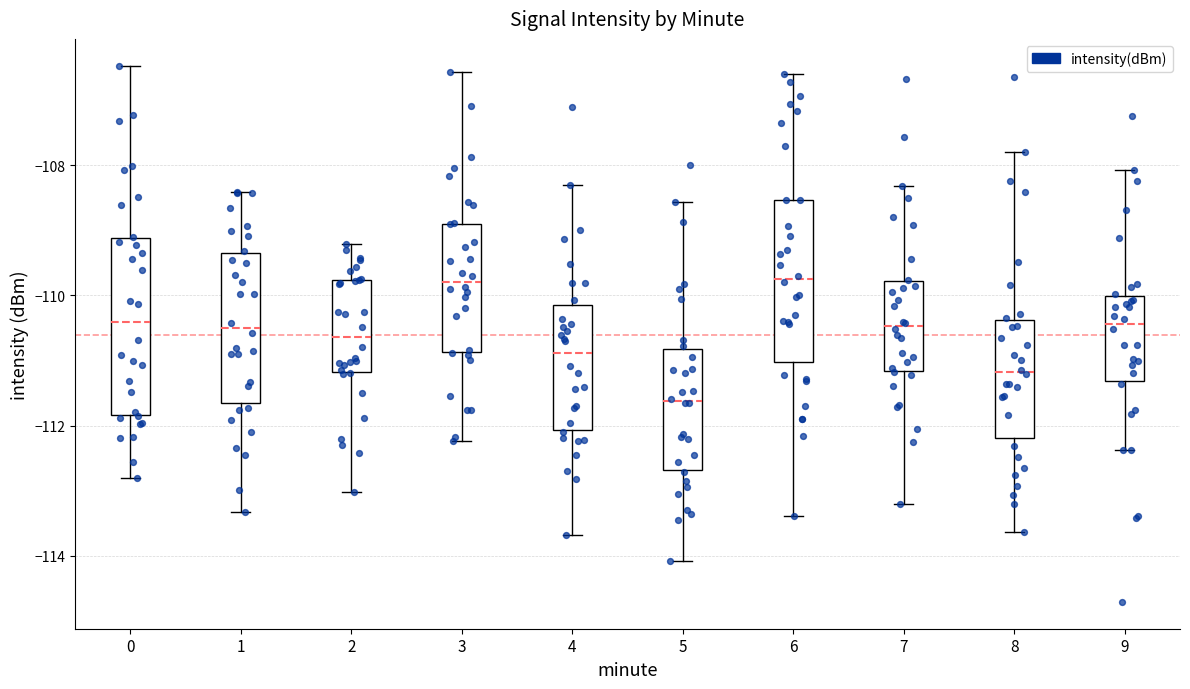

Reading left to right, transcribe this box plot: for each box, give where its median line is, the range the box spans, and where its two whiskers end, as read against the y-axis. The values are not printed on the chart, so give them approximately, as read against the axis.

0: median -110.4, box -111.8 to -109.2, whiskers -112.8 to -106.4
1: median -110.4, box -111.6 to -109.4, whiskers -113.4 to -108.4
2: median -110.6, box -111.2 to -109.8, whiskers -113.0 to -109.2
3: median -109.8, box -110.8 to -108.8, whiskers -112.2 to -106.6
4: median -110.8, box -112.0 to -110.2, whiskers -113.6 to -108.4
5: median -111.6, box -112.6 to -110.8, whiskers -114.0 to -108.6
6: median -109.8, box -111.0 to -108.6, whiskers -113.4 to -106.6
7: median -110.4, box -111.2 to -109.8, whiskers -113.2 to -108.4
8: median -111.2, box -112.2 to -110.4, whiskers -113.6 to -107.8
9: median -110.4, box -111.4 to -110.0, whiskers -112.4 to -108.0